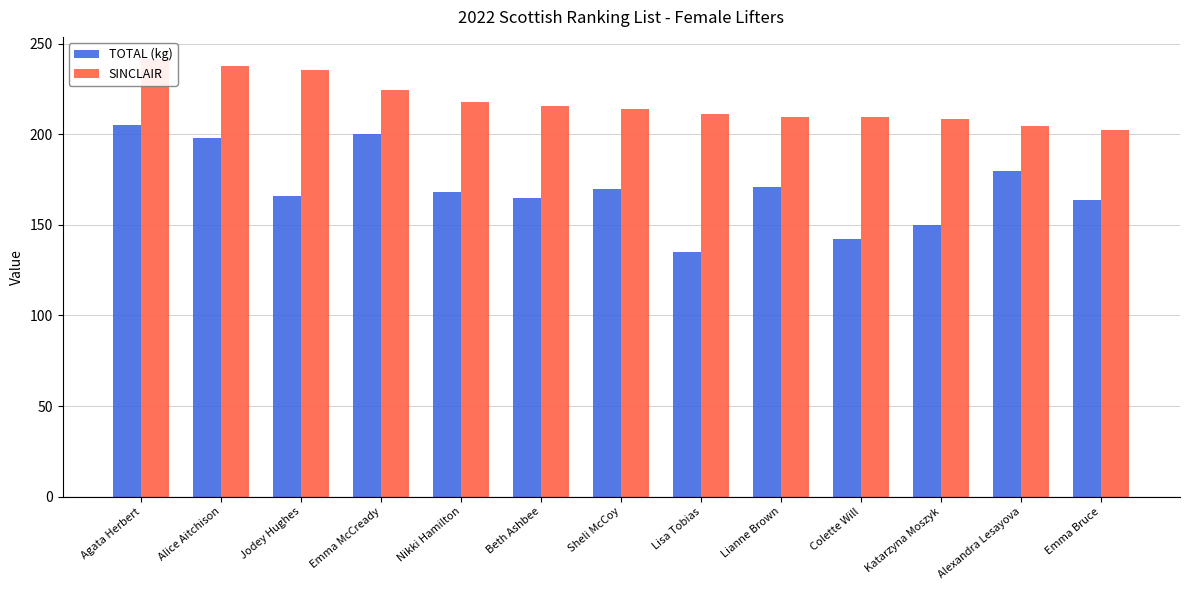

How many values in the TOTAL (kg) series exceed 168?

6